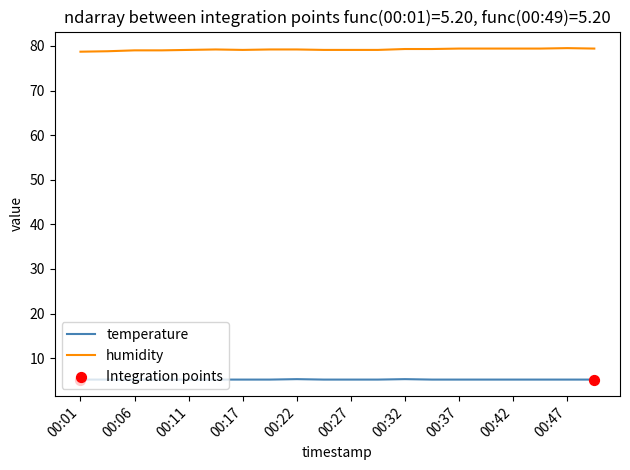

What is the greatest value displayed?

79.5